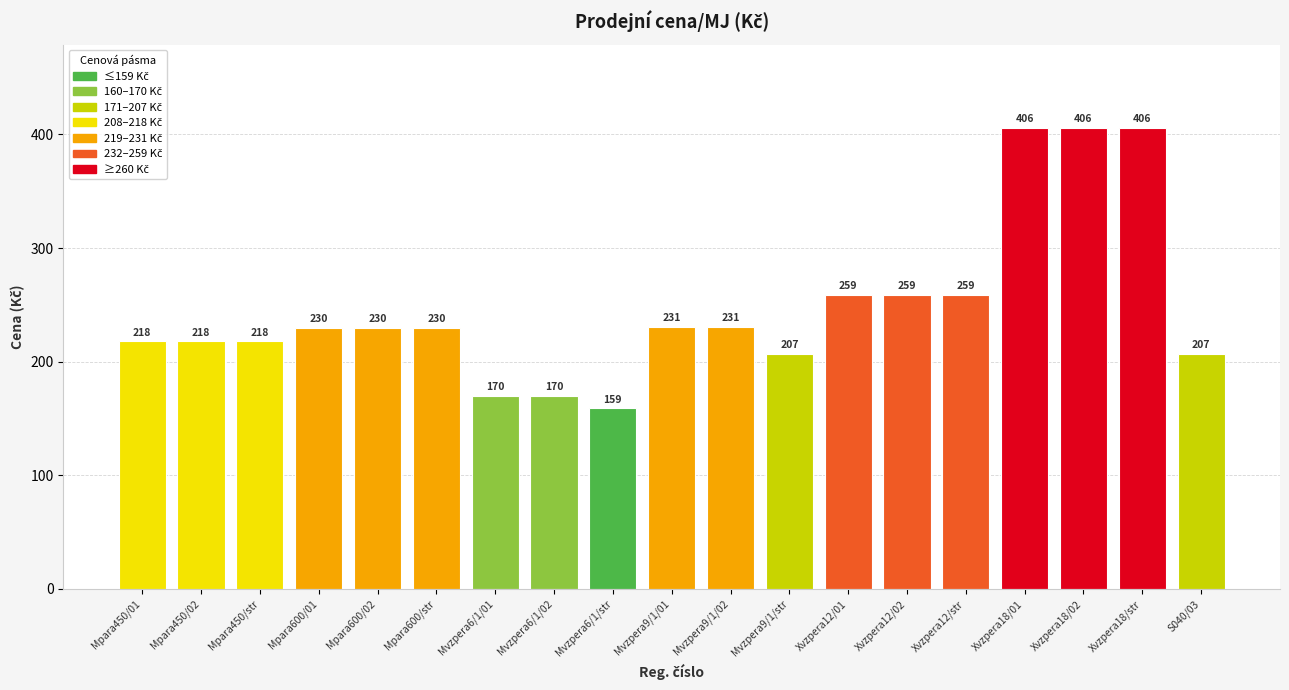

What is the sum of the values at Mpara450/02 and Xvzpera18/01?

624